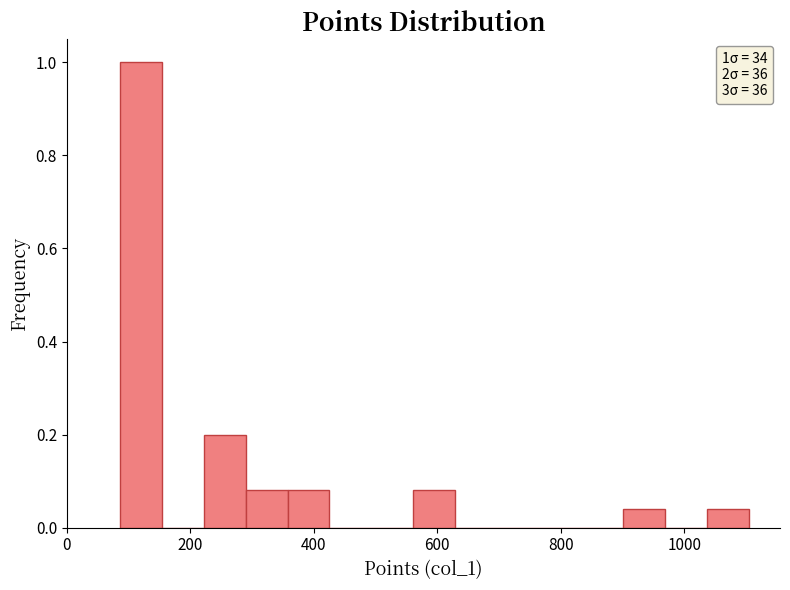

Around what value on the x-axis is the tallest bar? Give the approximate position of its centre, as read against the axis.

120